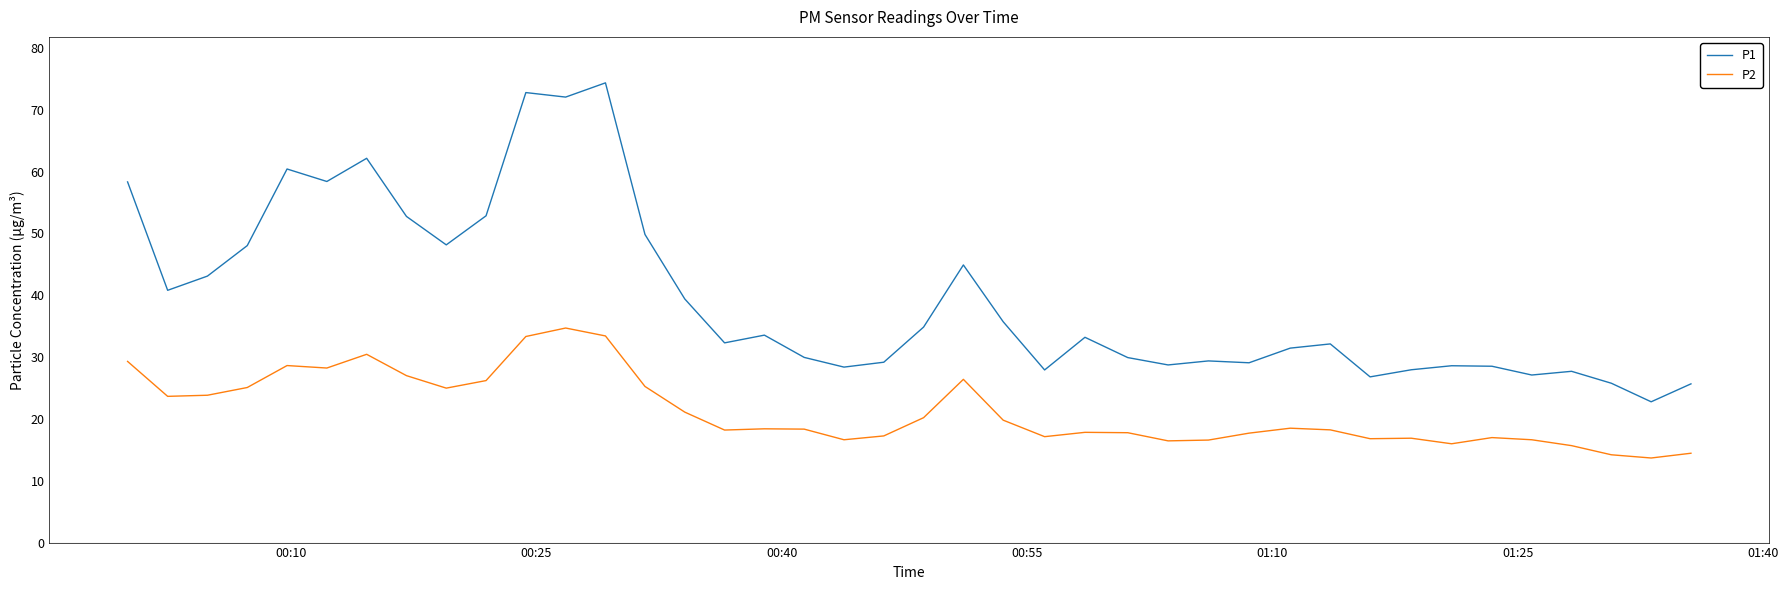

Which series has the widest spread of values?

P1